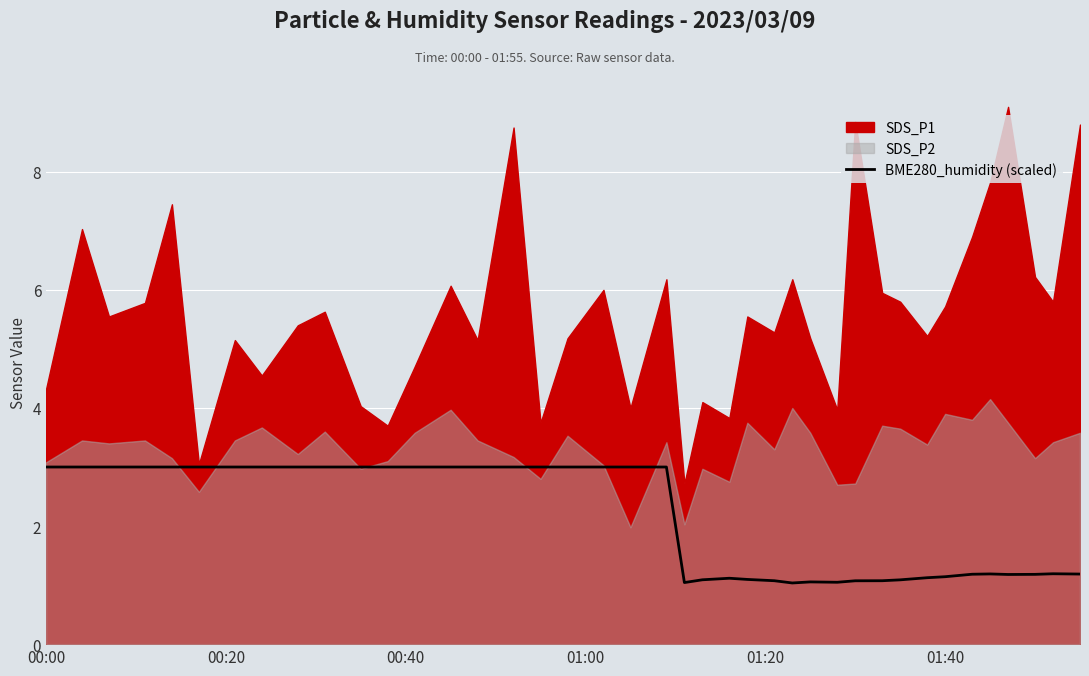

What is the maximum value for BME280_humidity (scaled)?

3.0